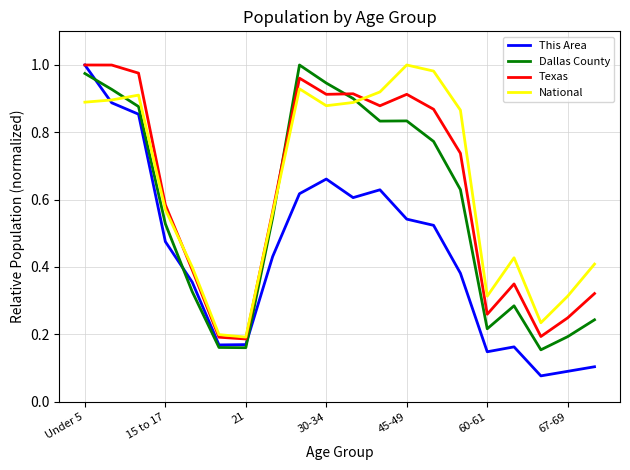

Which series has the largest range (max minus min)?

This Area